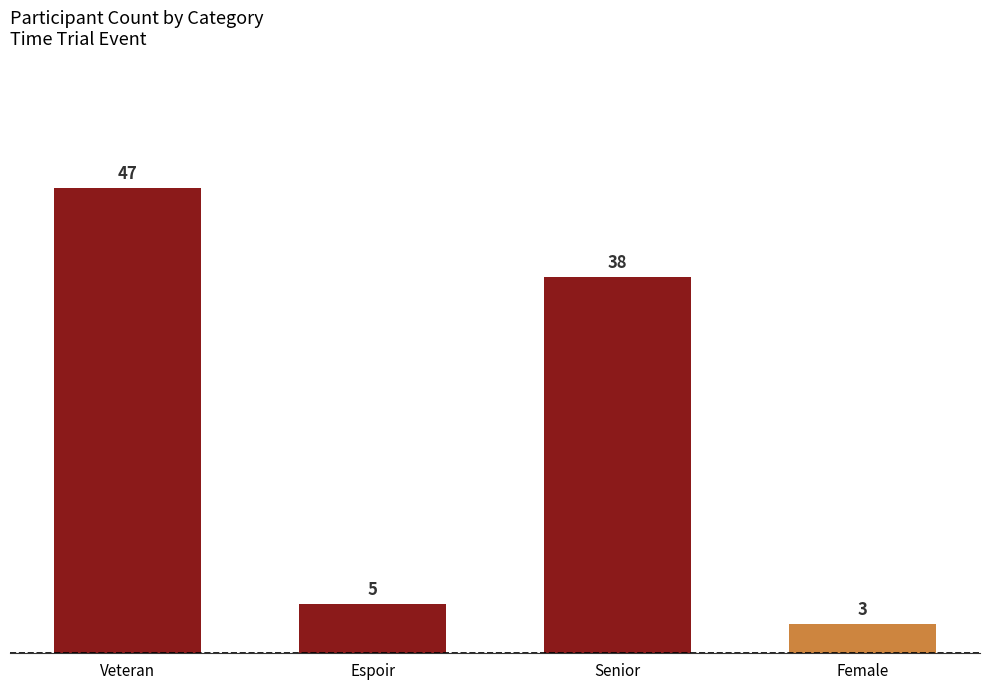

What is the value of the 4th bar from the left?

3